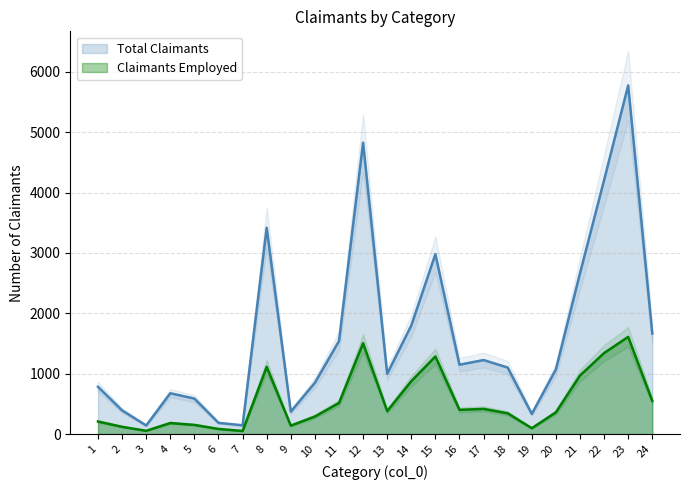

In Total Claimants, how many points are lower than both neighbors (excluding endpoints)?

6